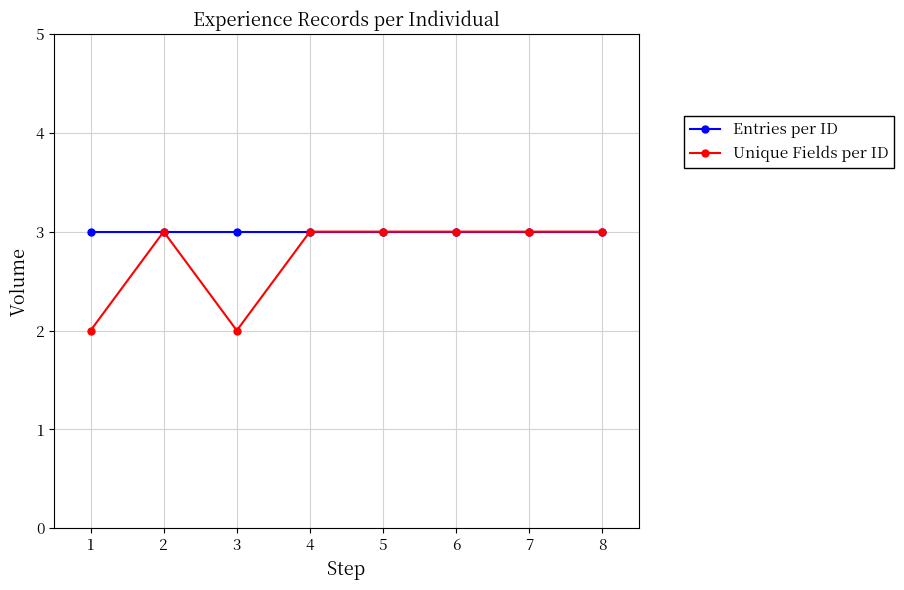

Reading left to right, what are all the values shown in this chart?

Entries per ID: 1=3	2=3	3=3	4=3	5=3	6=3	7=3	8=3
Unique Fields per ID: 1=2	2=3	3=2	4=3	5=3	6=3	7=3	8=3